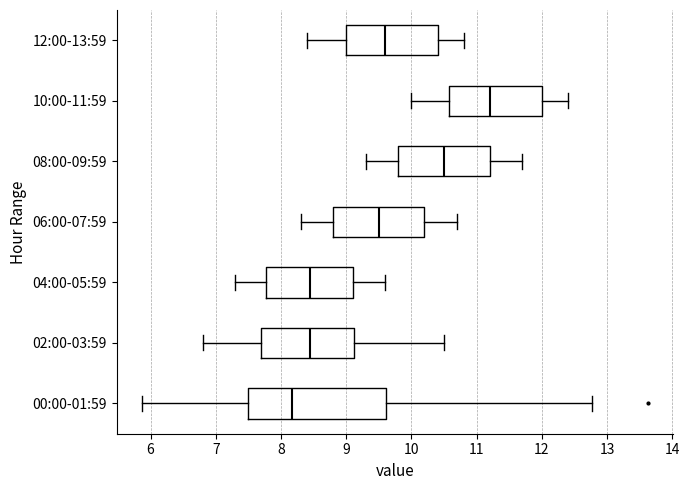

Where does the right whisker of the box for 08:00-09:59 end on the x-axis? The values are not printed on the chart, so give them approximately, as read against the axis.

11.7